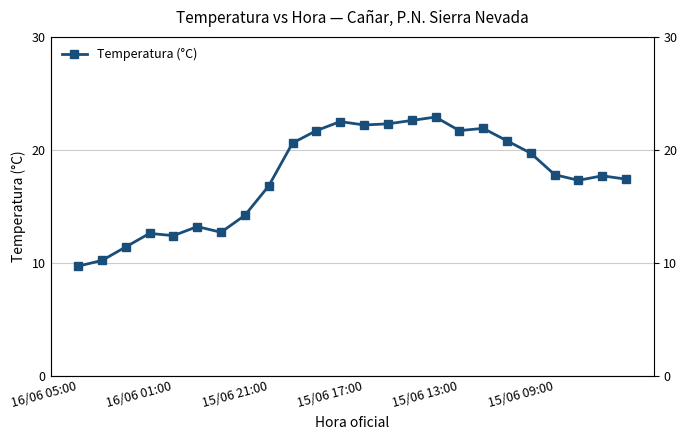

True or false: the data has more than 0 interior local peaks.

True